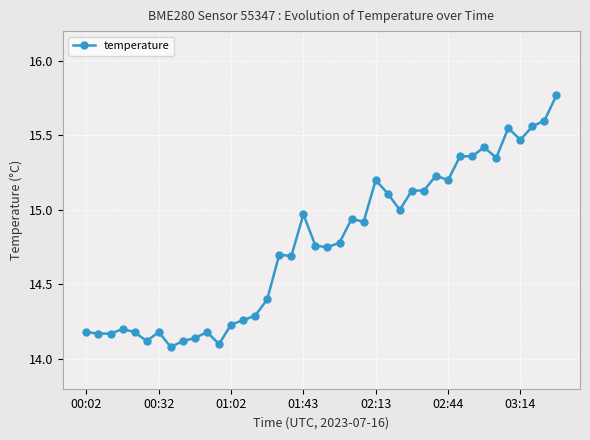

True or false: the data has more than 1 interior local peaks.

True